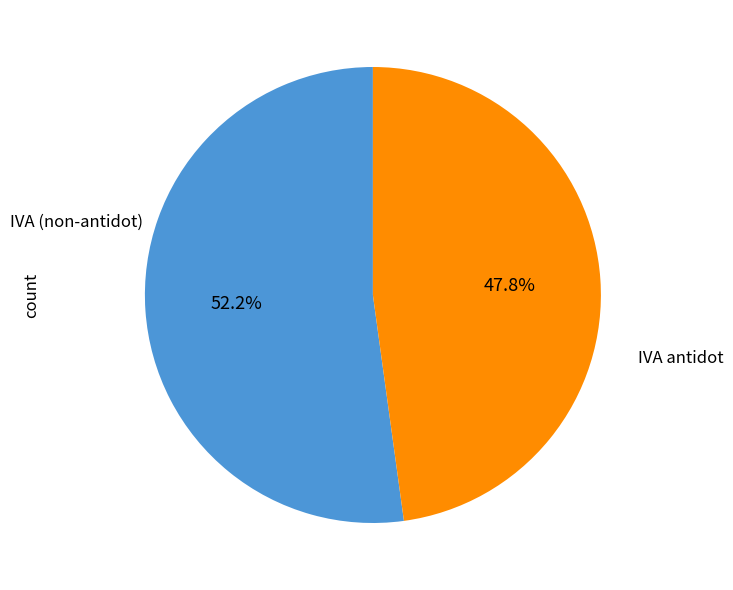

Is there any slice that represents more than half of the pie?

Yes